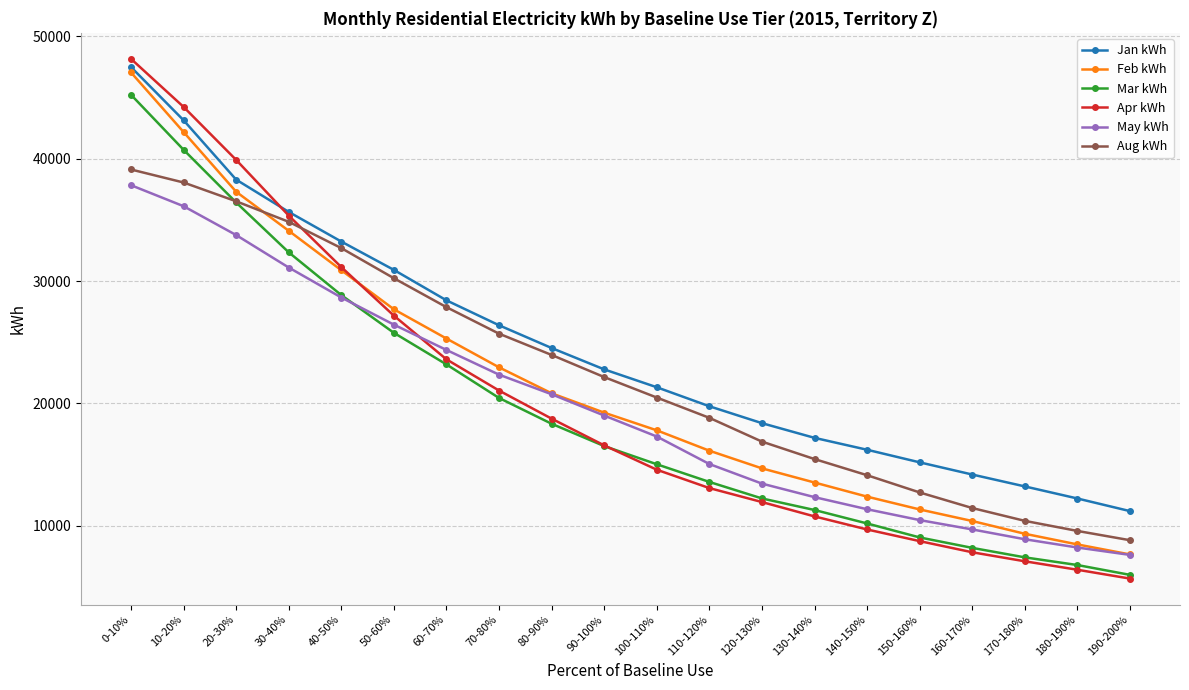

What position from the right is 50-60%?

15